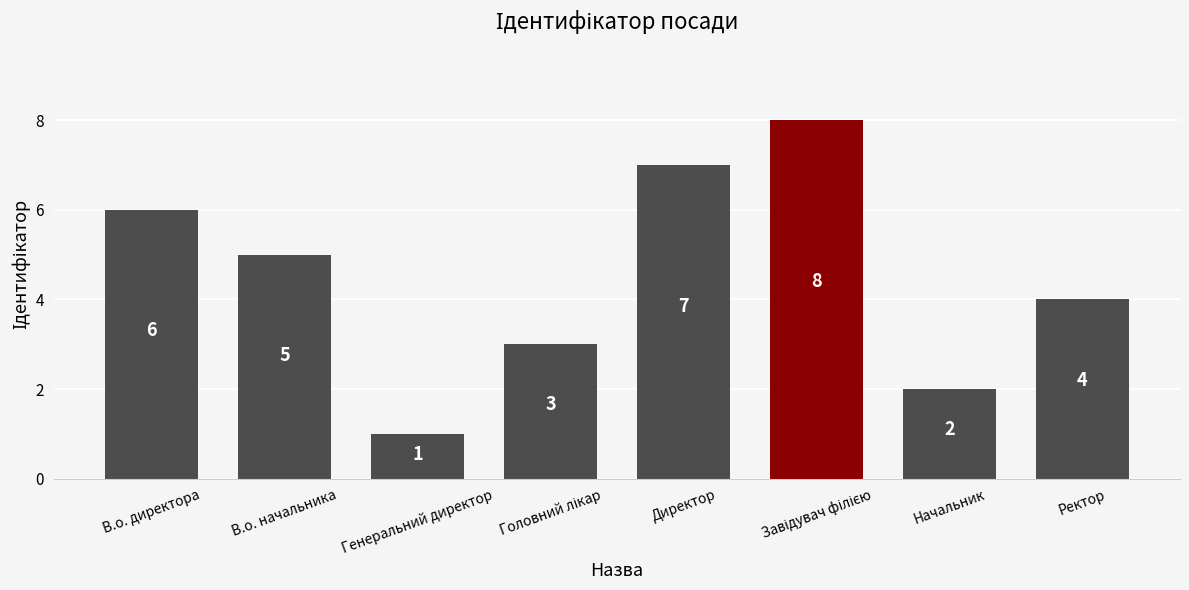

Where is the data nearest to the value 4?

Ректор